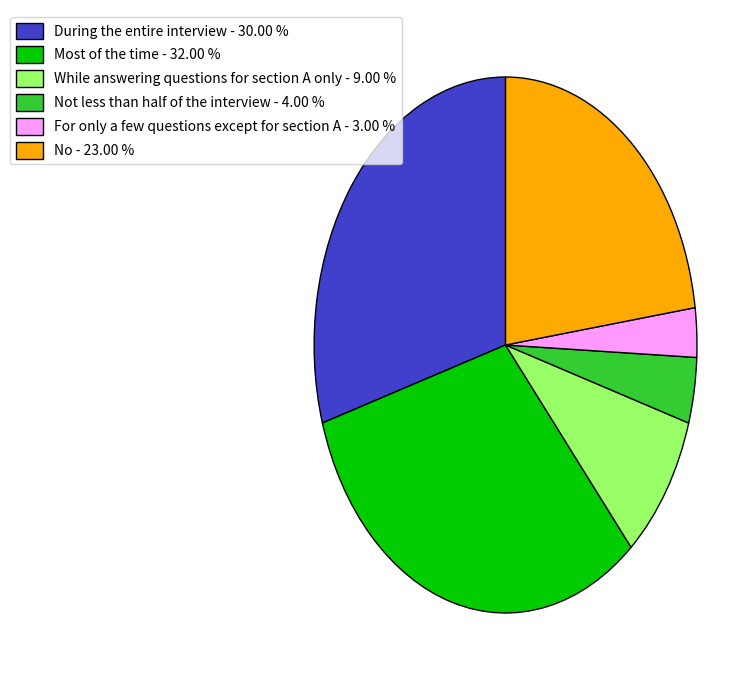

Is the sum of For only a few questions except for section A - 3.00 % and No - 23.00 % greater than half?

No